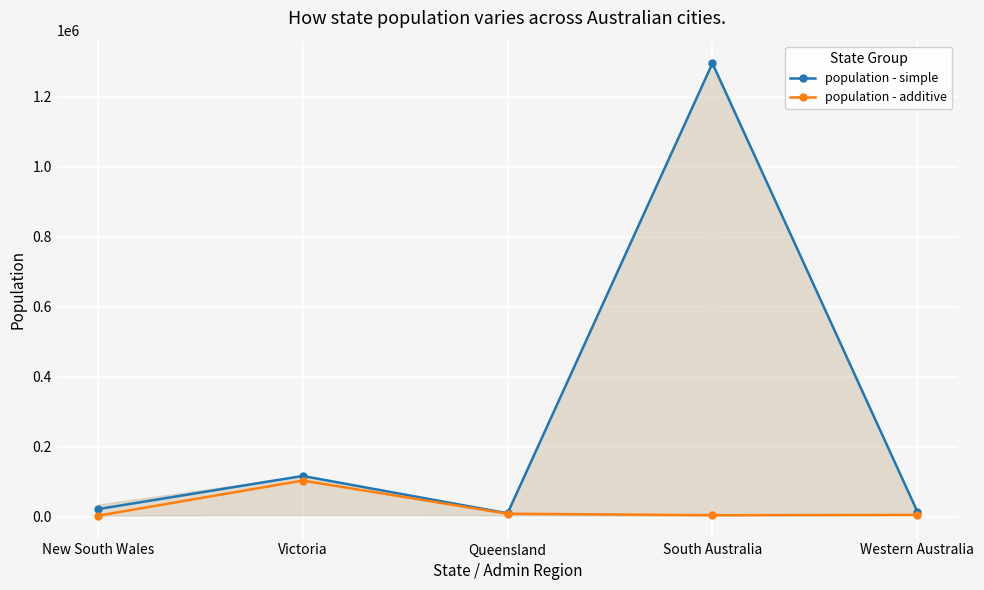

In population - simple, how many points are lower than both neighbors (excluding endpoints)?

1